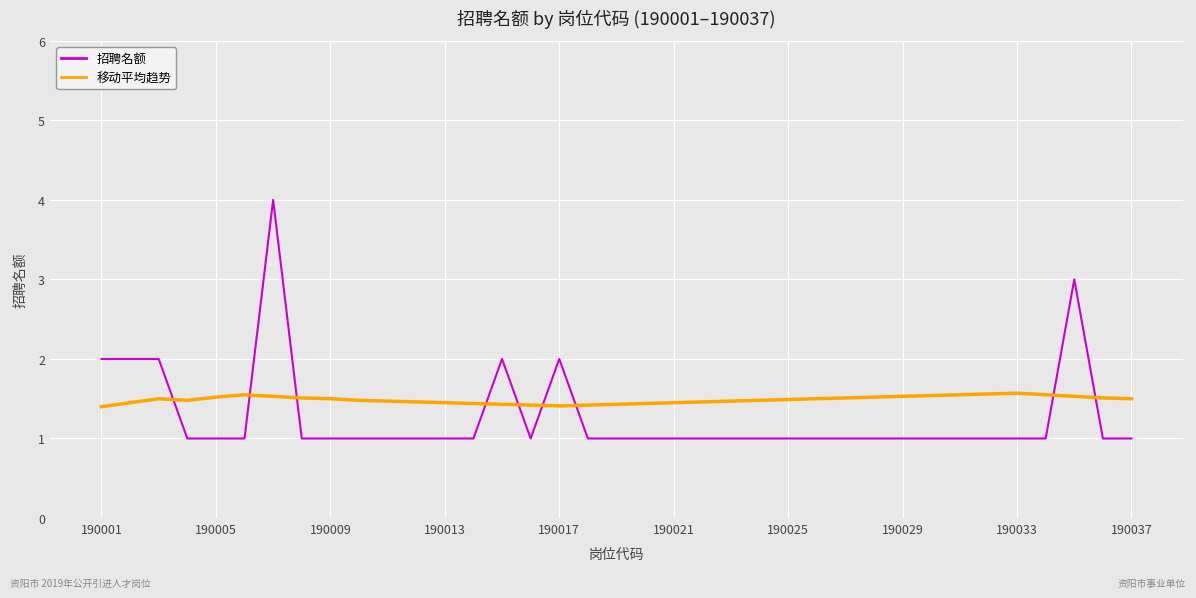

What is the difference between the maximum and minimum values in the 招聘名额 series?

3.0